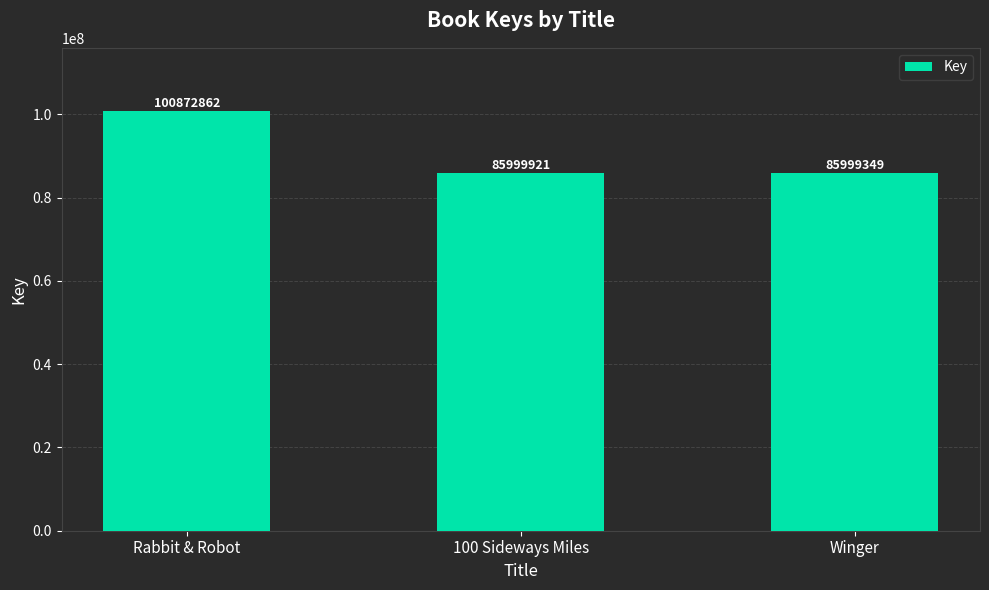

What is the sum of all values?

272872132